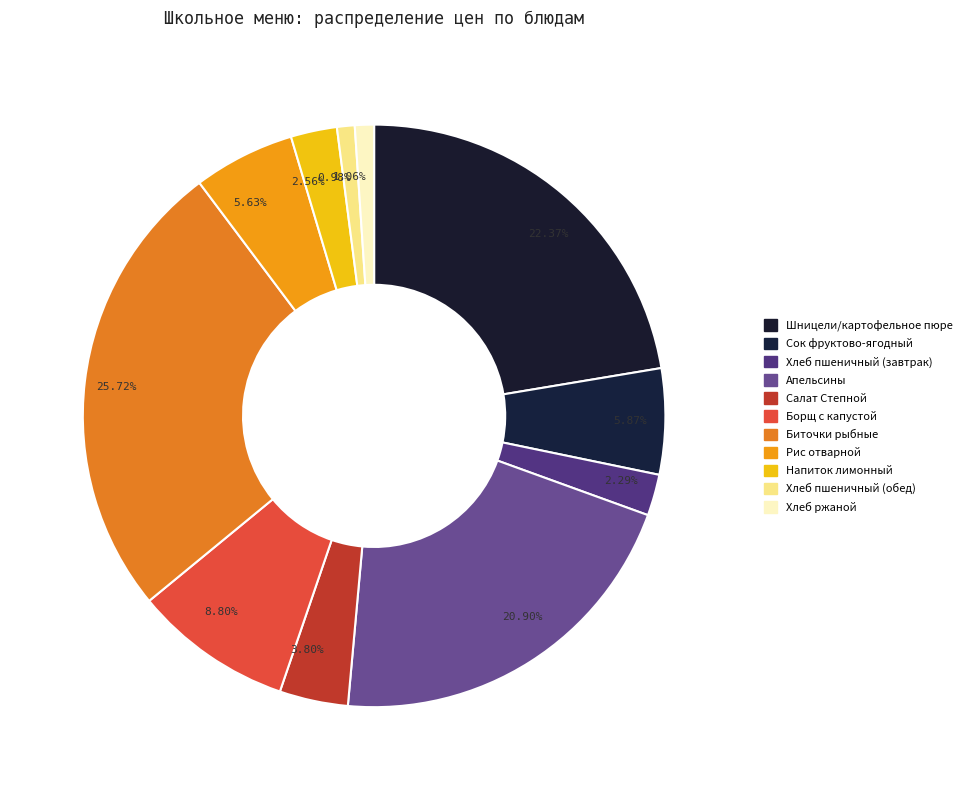

Which has a higher value, Шницели/картофельное пюре or Рис отварной?

Шницели/картофельное пюре